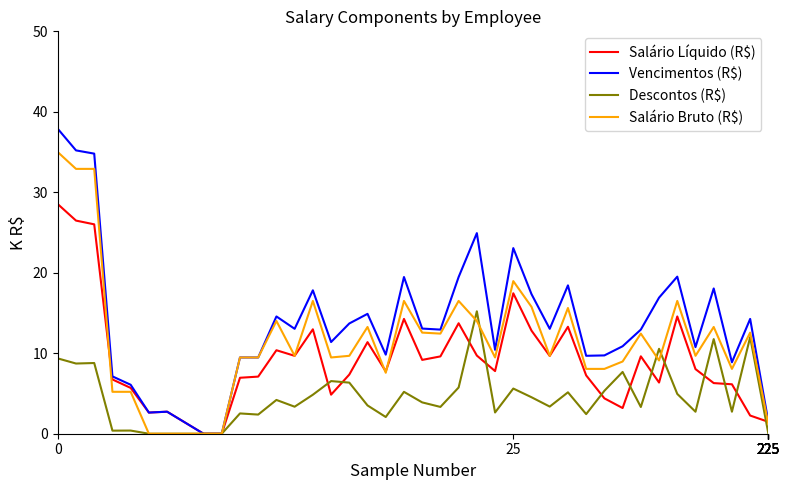

What is the greatest value displayed?

37.9